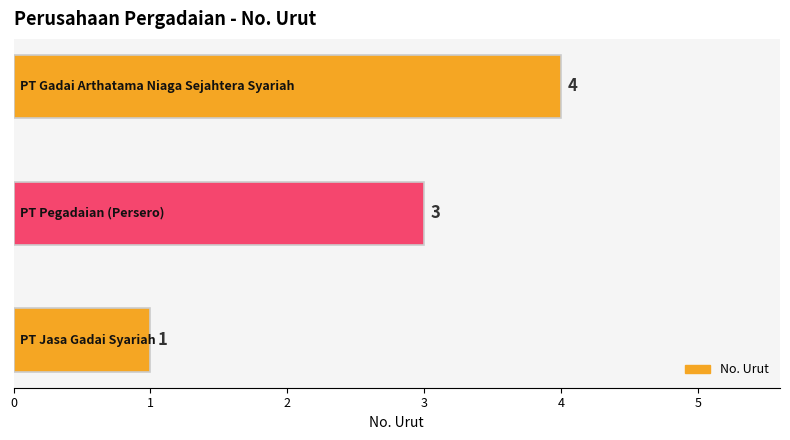

Count the values in the range 1 to 4.

3